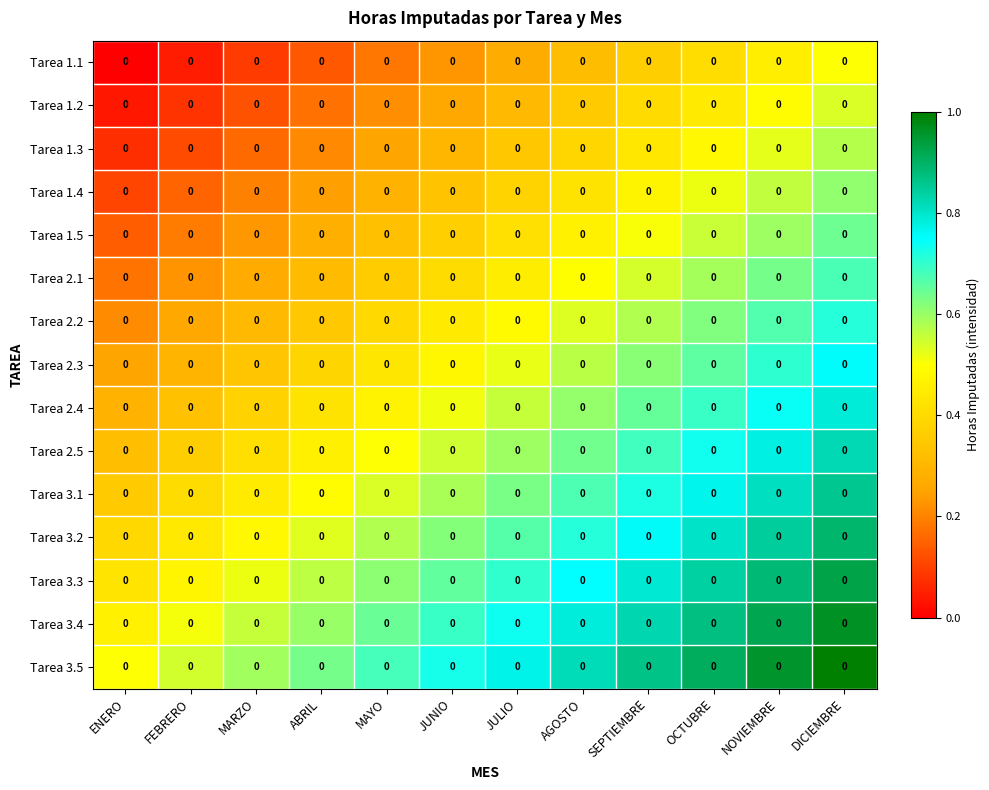

The value of Tarea 1.3 at JULIO is 0.5. True or false?

False